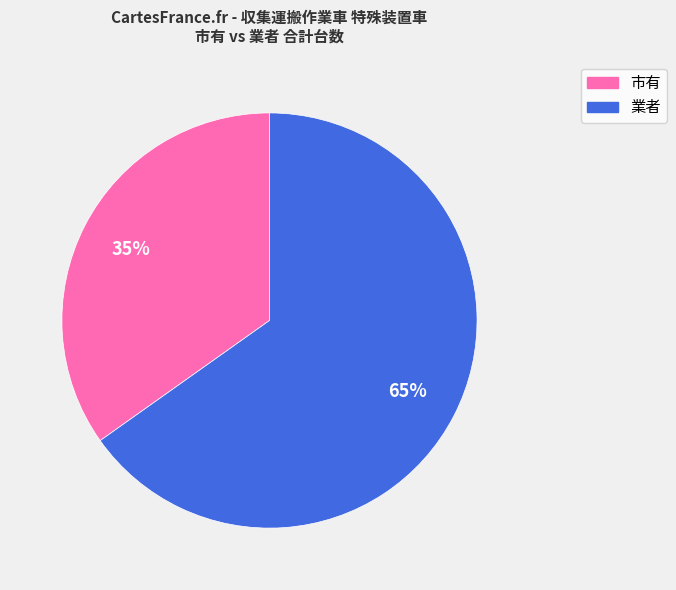

To the nearest percent, what is the average slice percentage?

50%